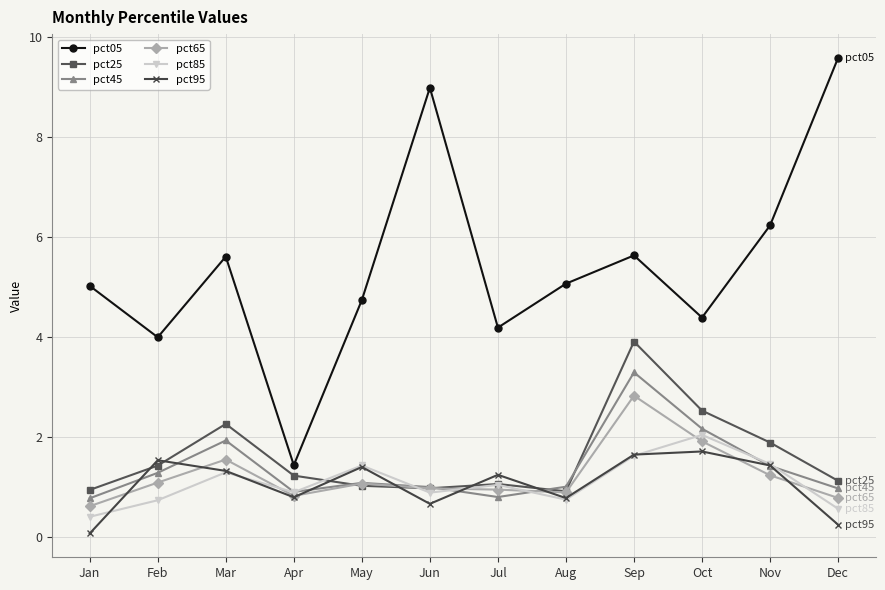

How many intersections are there between pct25 and pct95?

6